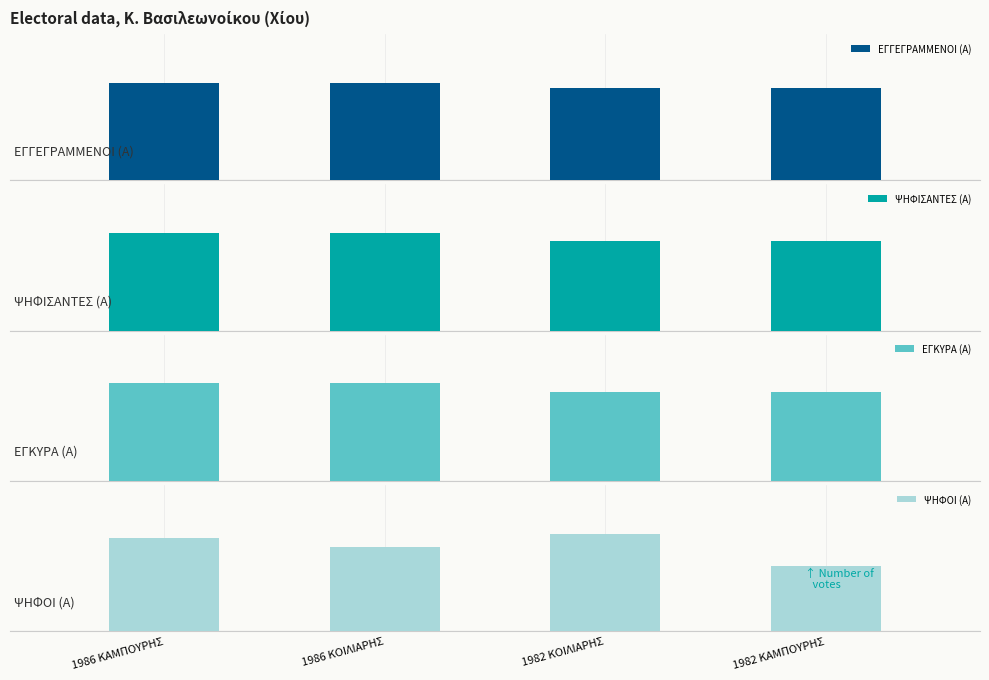

Between 1986 ΚΑΜΠΟΥΡΗΣ and 1982 ΚΑΜΠΟΥΡΗΣ, which is larger?

1986 ΚΑΜΠΟΥΡΗΣ